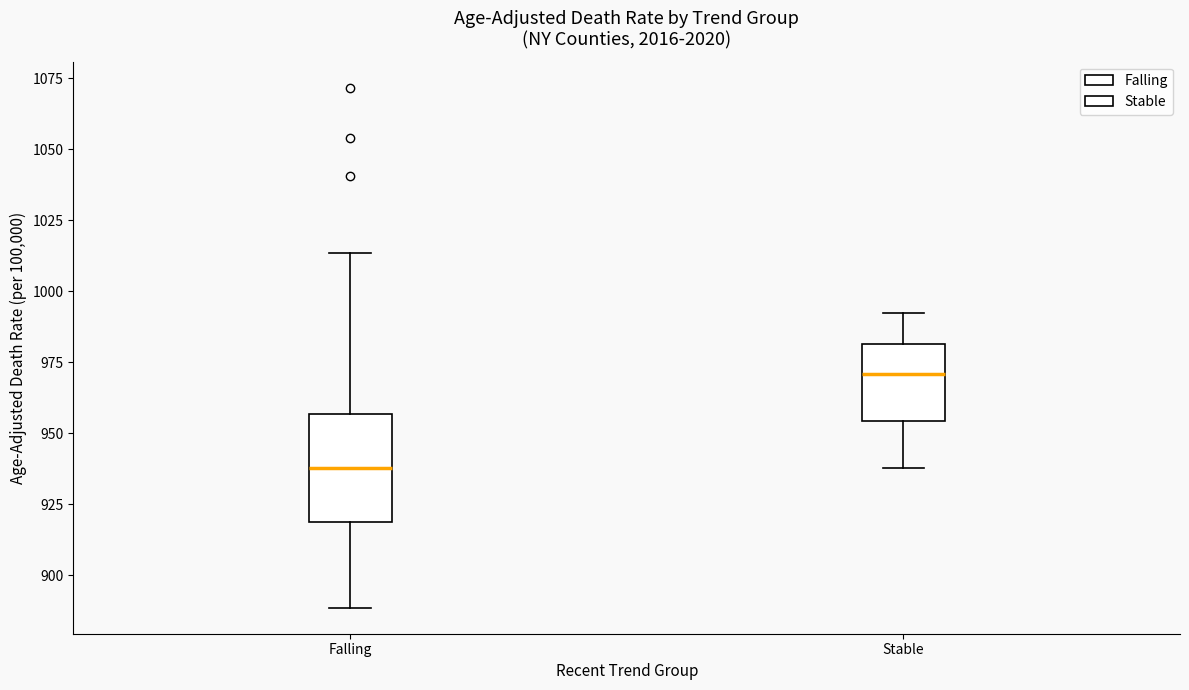

Where is the upper edge of the box for Stable on the y-axis? The values are not printed on the chart, so give them approximately, as read against the axis.

980